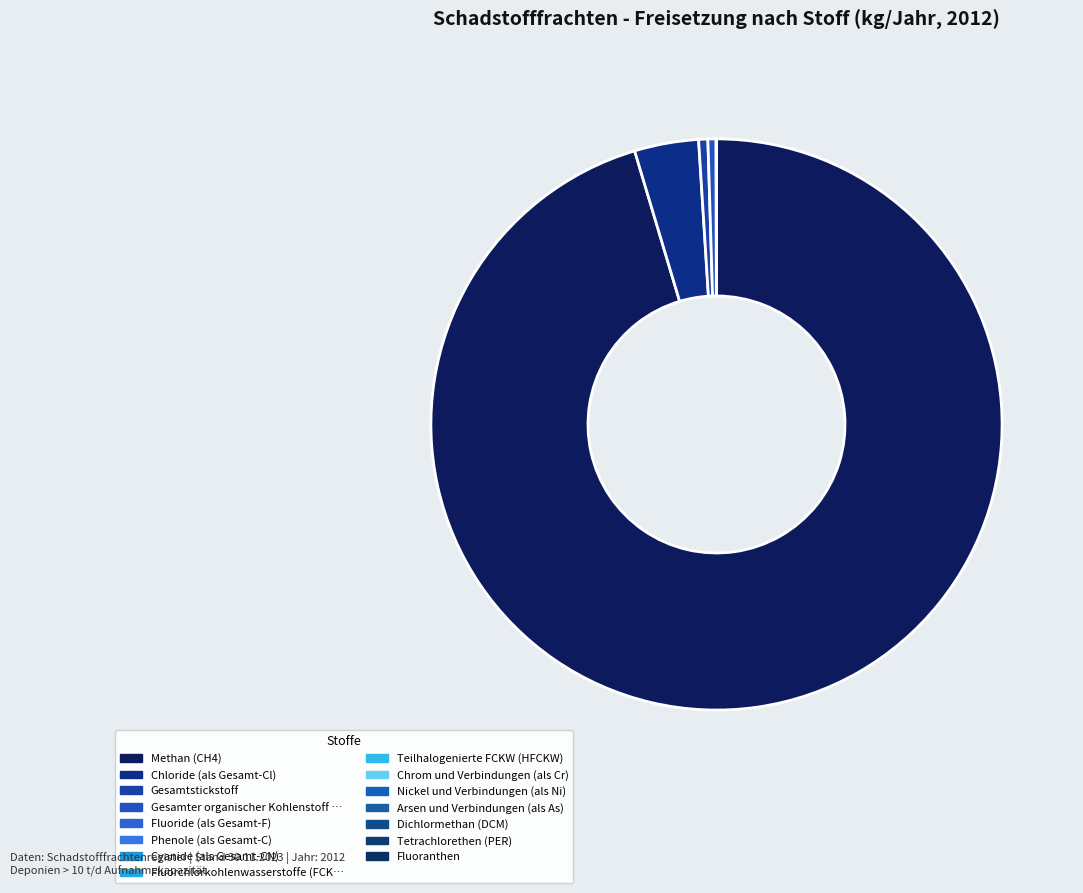

Is there any slice that represents more than half of the pie?

Yes